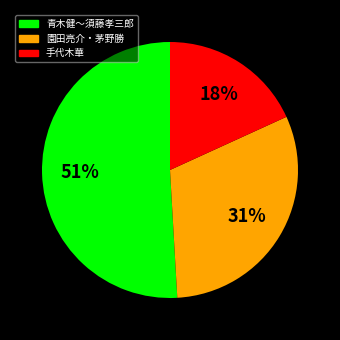

Is there any slice that represents more than half of the pie?

Yes